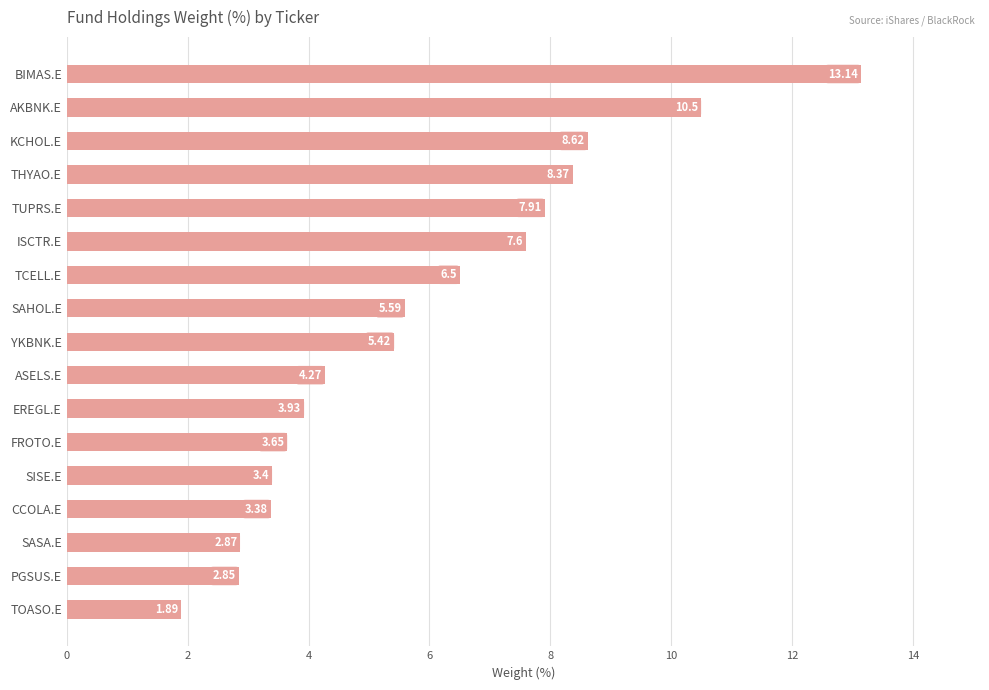

At which label is the value closest to 7?

TCELL.E